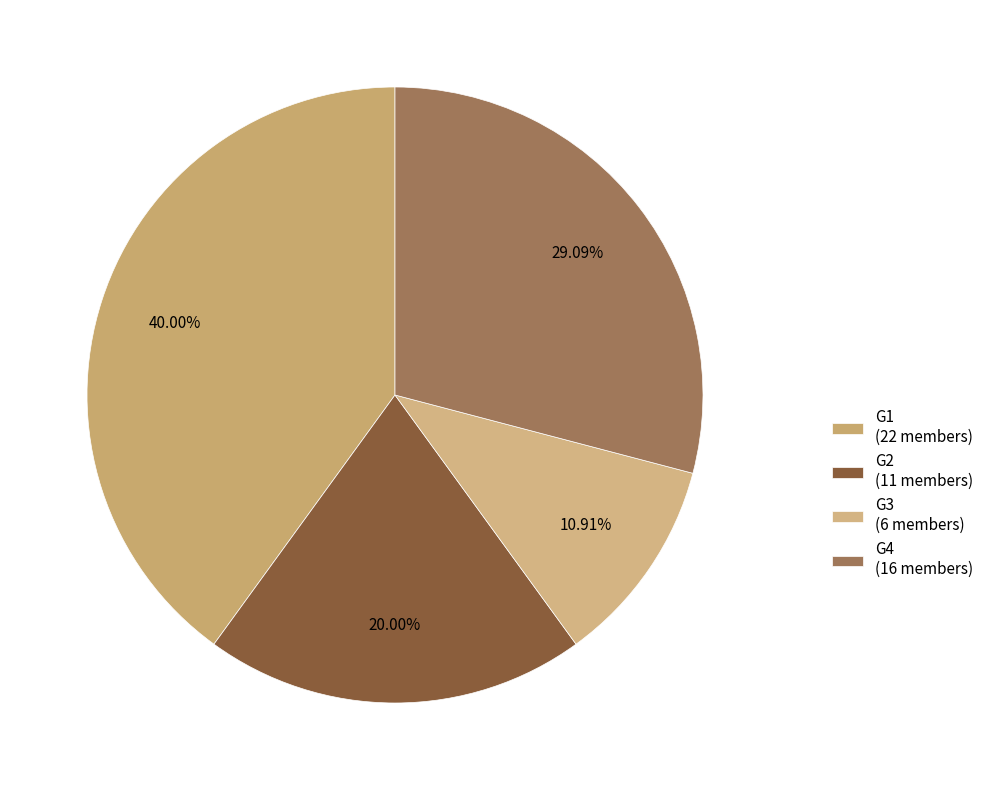

To the nearest percent, what is the difference between the G3 and G1 slice percentages?

29%